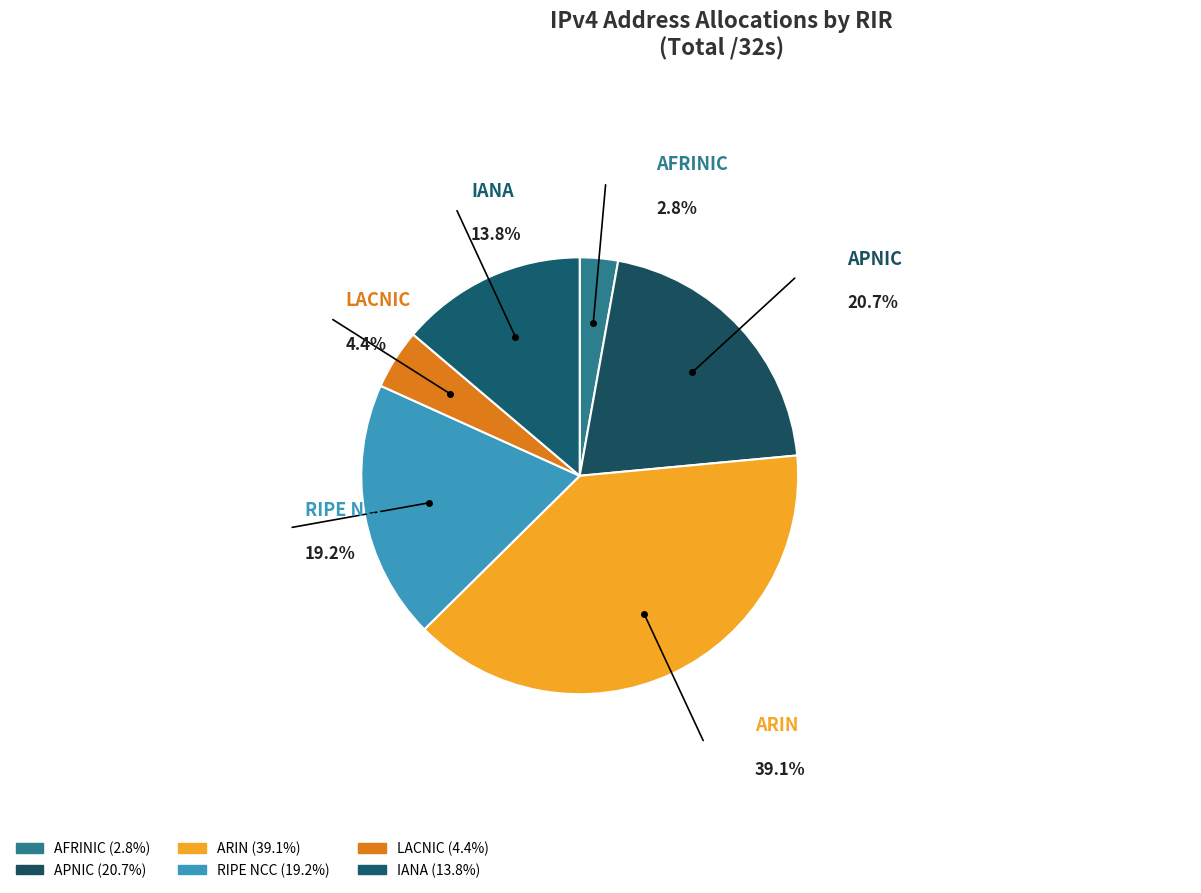

To the nearest percent, what is the combined percentage of lacnic and iana?

18%